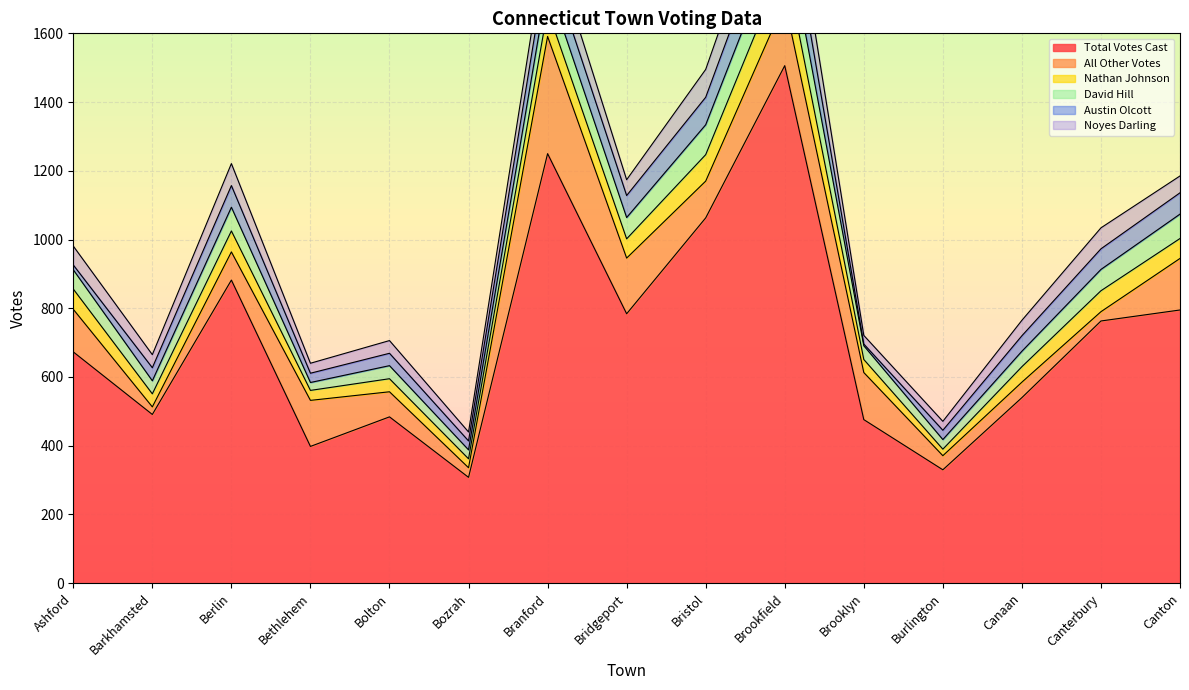

What are all the series names shown in the legend?

Total Votes Cast, All Other Votes, Nathan Johnson, David Hill, Austin Olcott, Noyes Darling